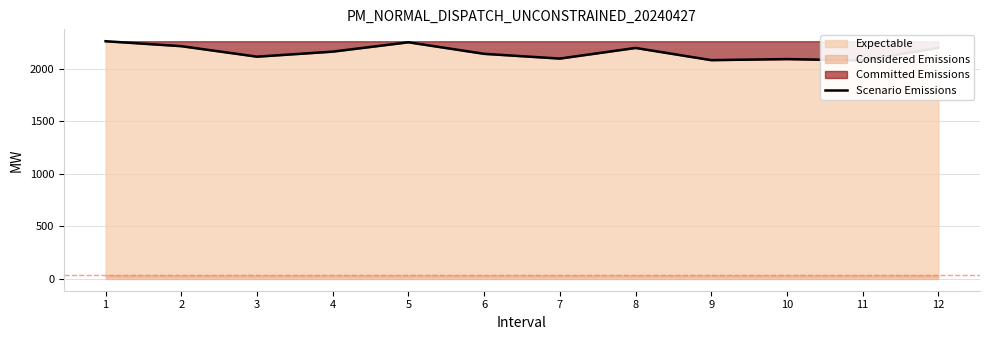

Rank the categories by value from lowest to highest.

11, 9, 10, 7, 3, 6, 4, 8, 12, 2, 5, 1